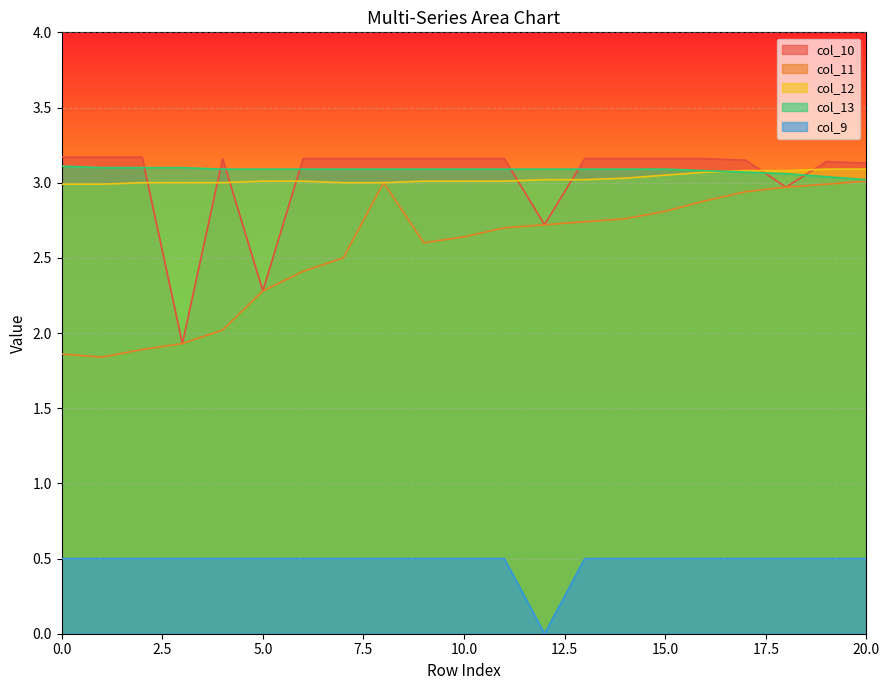

Does the chart display data point markers on the line(s)?

No